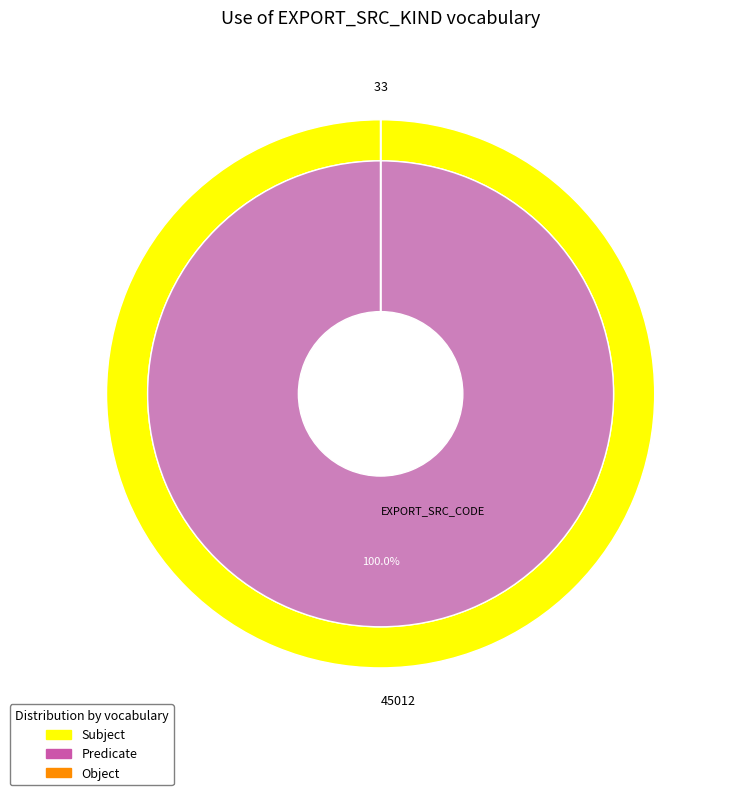

How many segments does this pie chart have?

3